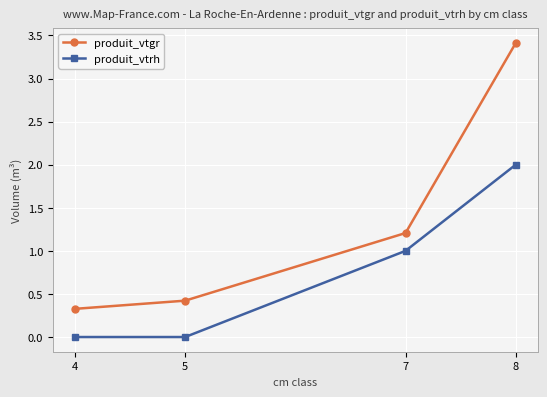

True or false: produit_vtrh has more than 0 interior local peaks.

False